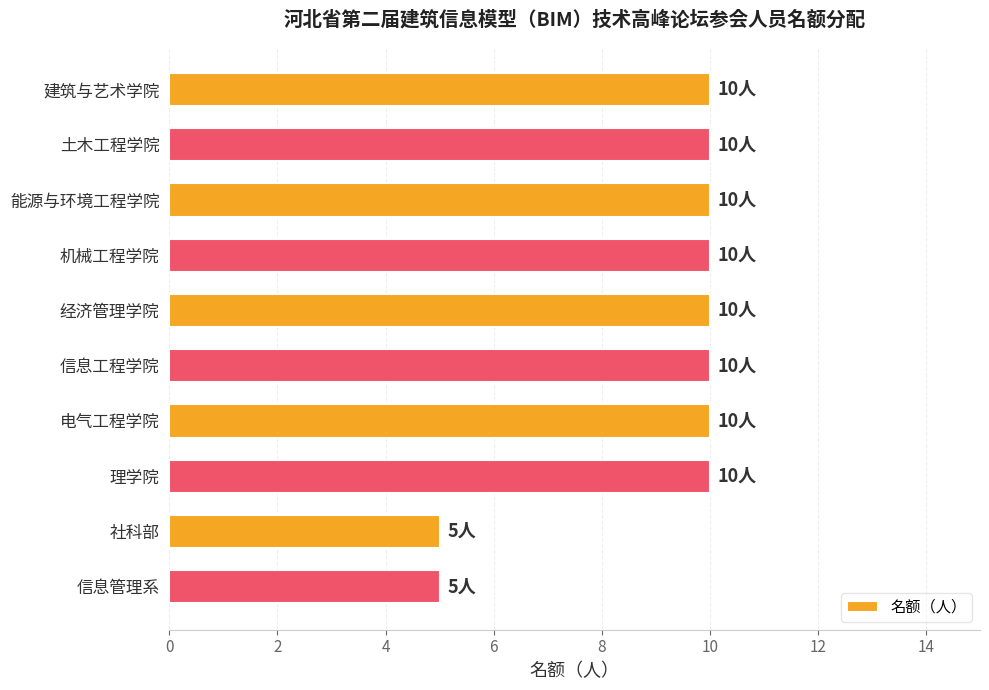

What is the label of the 8th bar from the top?

理学院